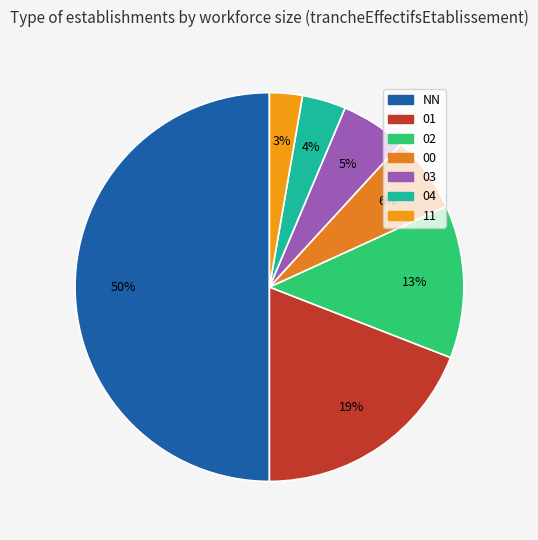

What percentage is the 02 slice, to the nearest percent?

13%